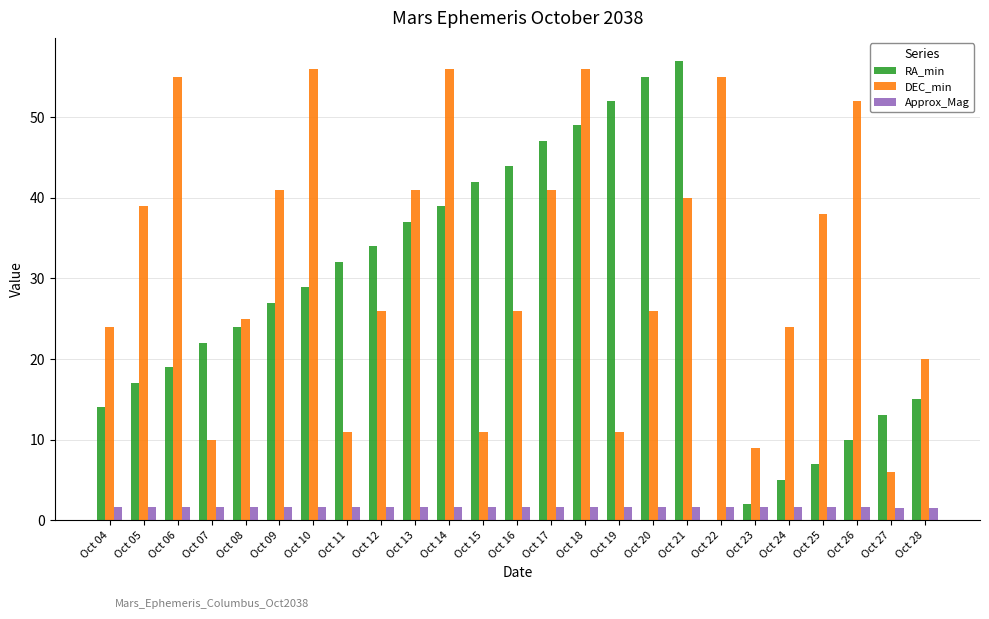

Is it true that DEC_min equals 11.0 at Oct 15?

True